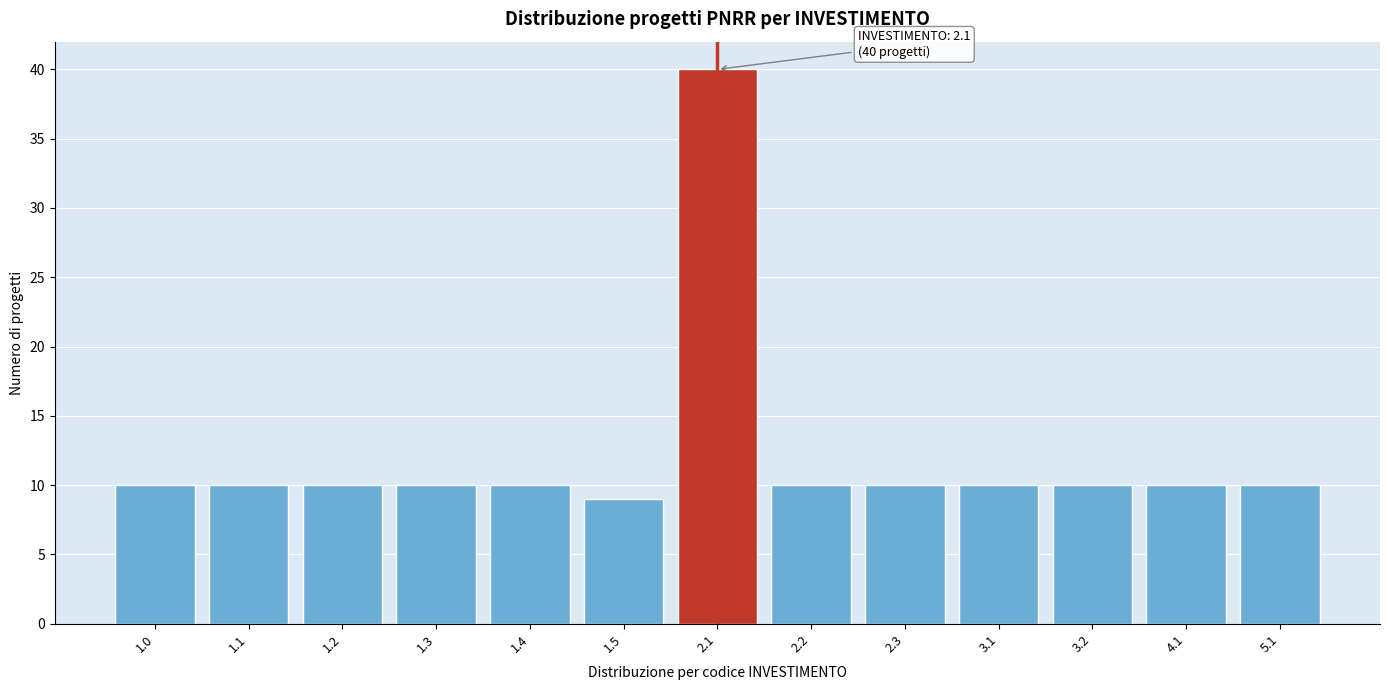

Reading left to right, what are all the values shown in this chart?

10	10	10	10	10	9	40	10	10	10	10	10	10